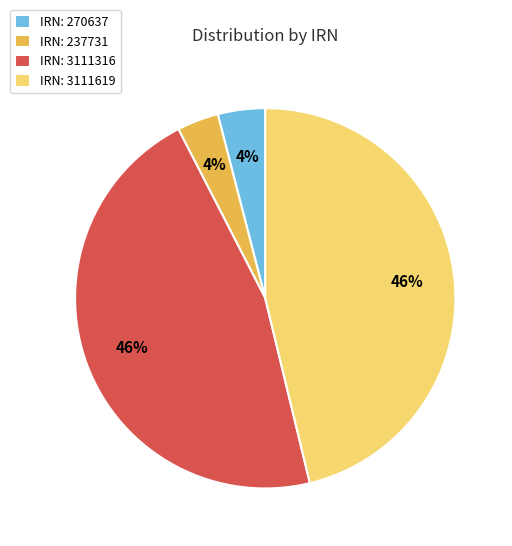

Is there any slice that represents more than half of the pie?

No